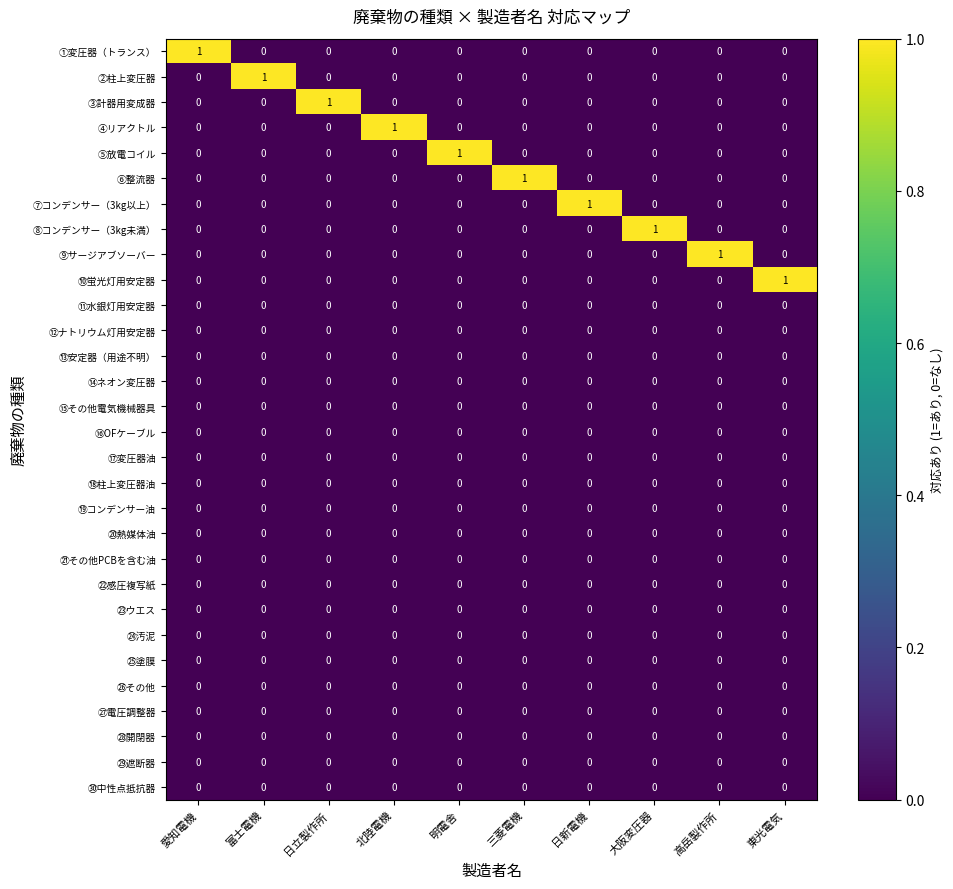

At how many categories does at least one series exceed 0?

10